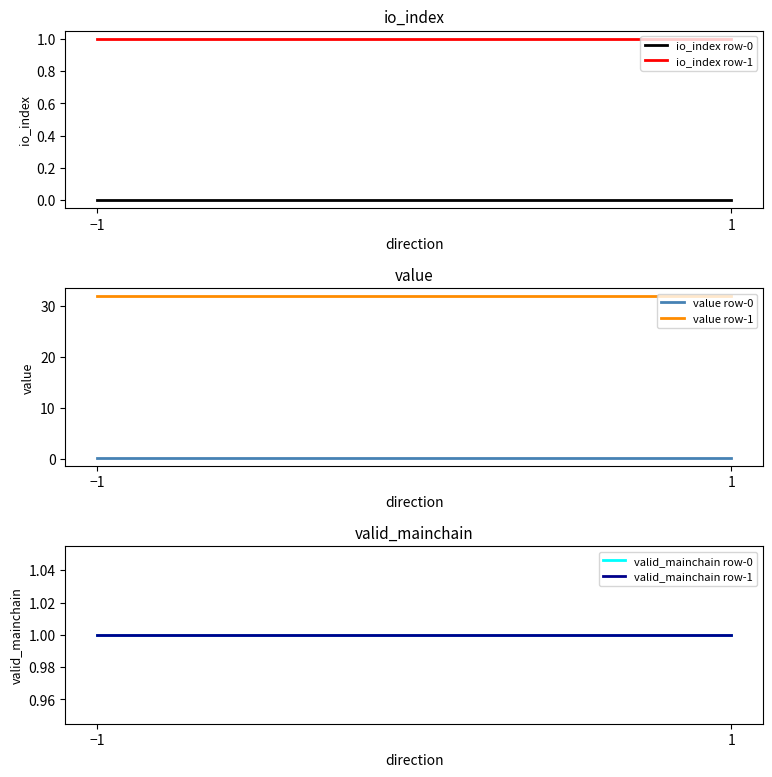

At which label is valid_mainchain row-1 closest to 1?

−1